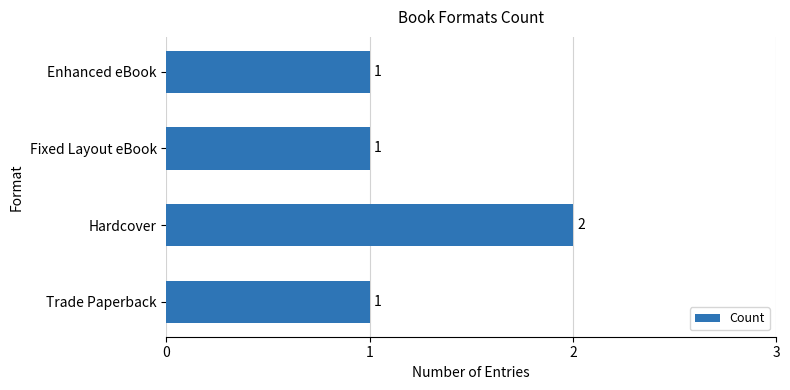

At which category does the chart reach its peak across all series?

Hardcover